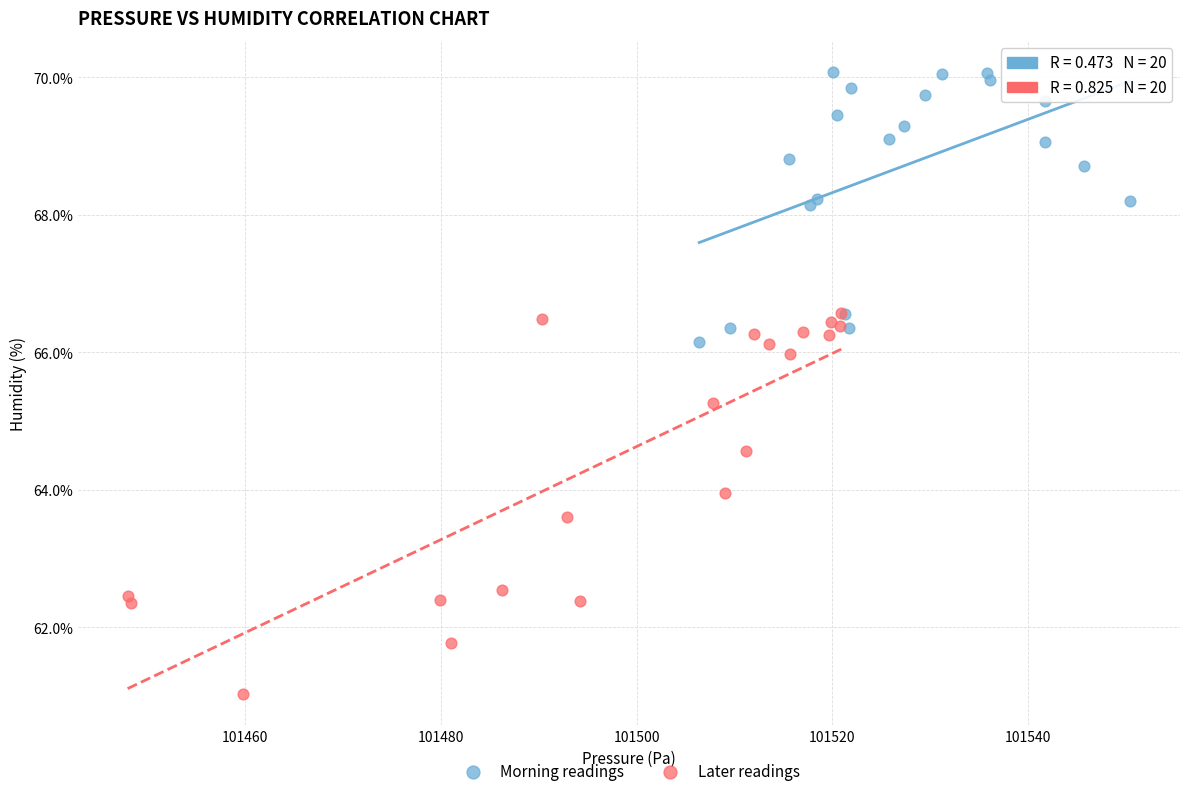

Which series reaches the maximum Y coordinate?

Morning readings